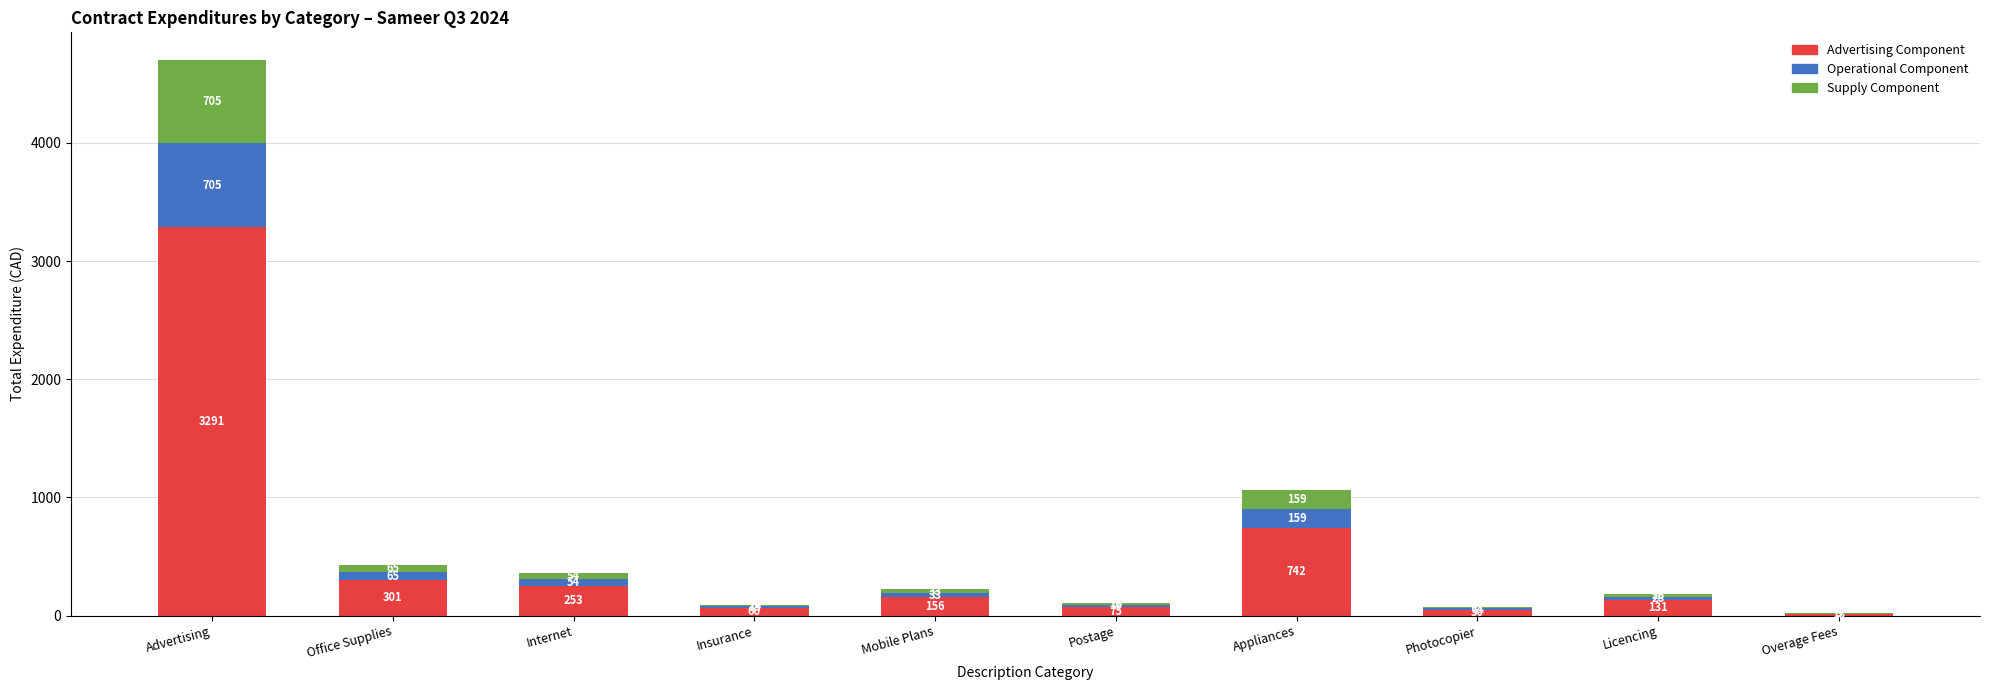

At which category is the sum across all series the highest?

Advertising